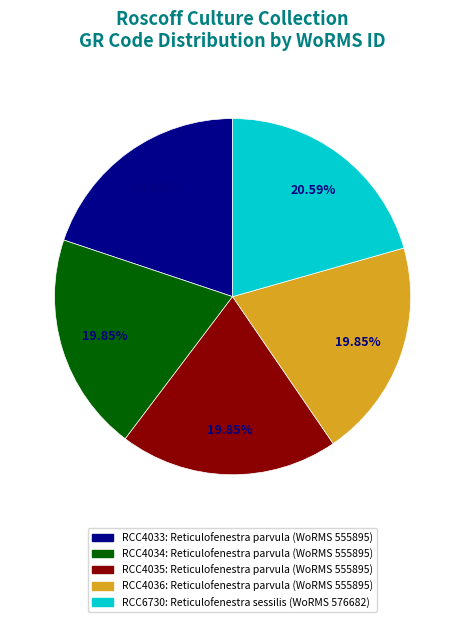

Count the number of slices in the pie.

5